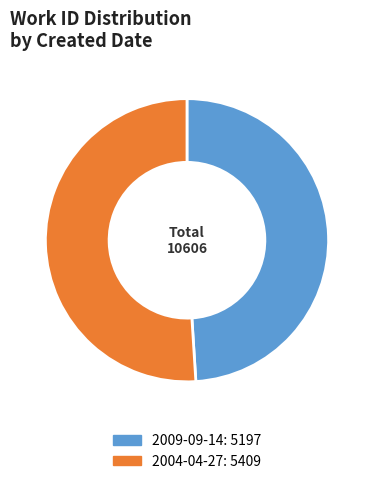

Does 2009-09-14: 5197 represent more than half of the total?

No